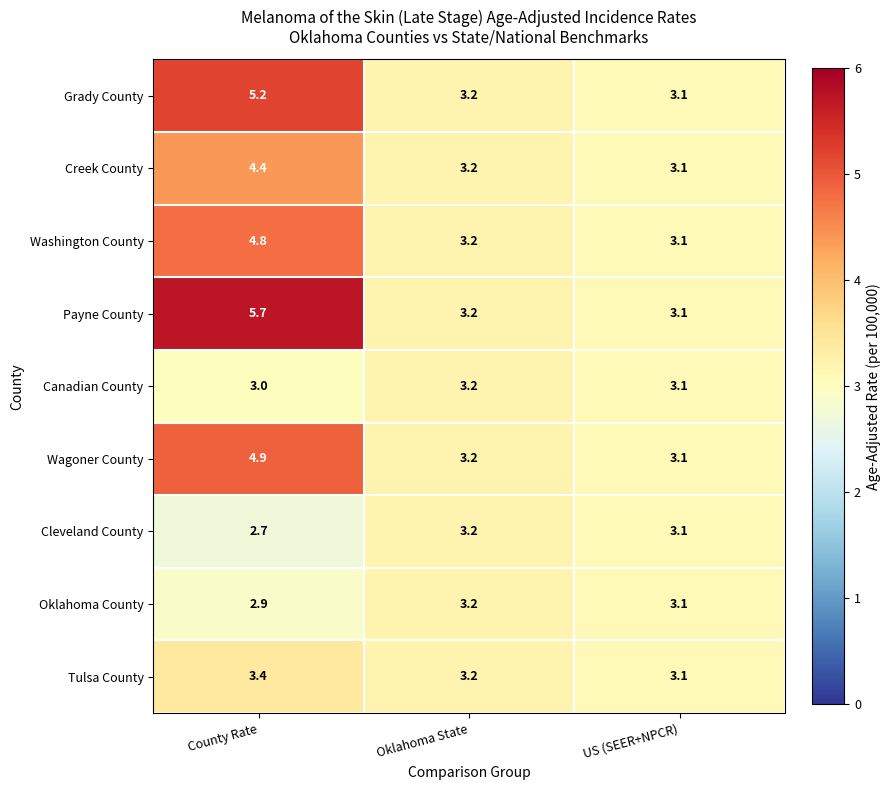

What is the average value of the Canadian County series?

3.1